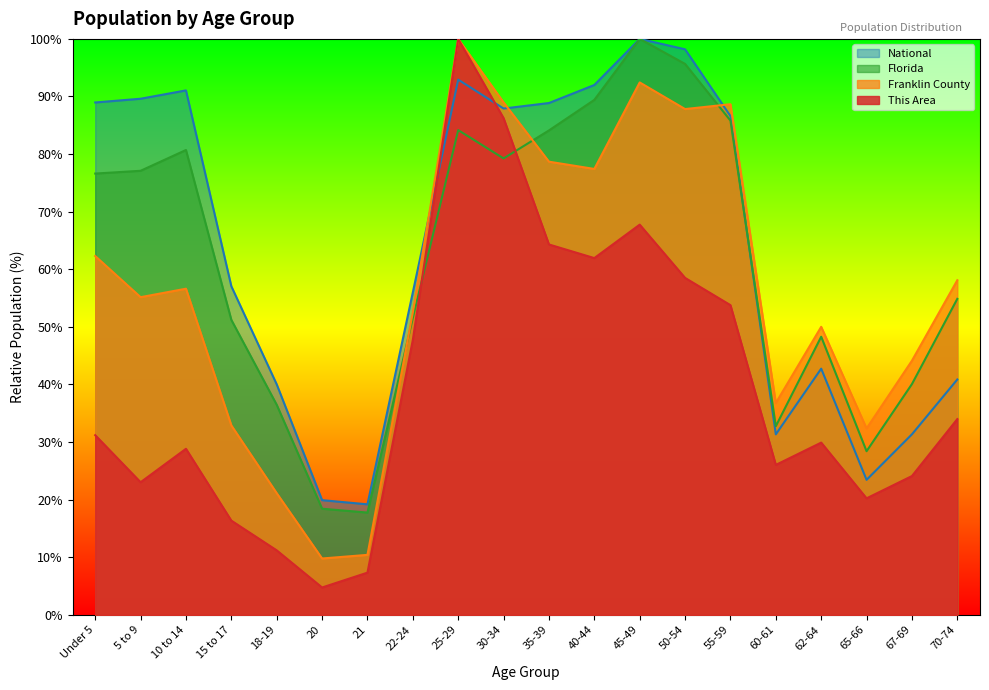

Reading left to right, list all the values displayed in this chart.

This Area: Under 5=31.2	5 to 9=23.0	10 to 14=28.8	15 to 17=16.3	18-19=11.2	20=4.7	21=7.3	22-24=47.7	25-29=100.0	30-34=86.2	35-39=64.3	40-44=61.9	45-49=67.7	50-54=58.5	55-59=53.8	60-61=26.0	62-64=29.9	65-66=20.2	67-69=24.1	70-74=34.0
Franklin County: Under 5=62.3	5 to 9=55.1	10 to 14=56.6	15 to 17=32.9	18-19=21.1	20=9.8	21=10.4	22-24=52.5	25-29=100.0	30-34=89.0	35-39=78.7	40-44=77.4	45-49=92.4	50-54=87.8	55-59=88.7	60-61=36.8	62-64=50.0	65-66=32.4	67-69=44.1	70-74=58.1
Florida: Under 5=76.6	5 to 9=77.1	10 to 14=80.7	15 to 17=51.2	18-19=36.5	20=18.4	21=17.7	22-24=51.5	25-29=84.2	30-34=79.2	35-39=84.1	40-44=89.4	45-49=100.0	50-54=95.7	55-59=85.8	60-61=32.7	62-64=48.3	65-66=28.4	67-69=40.1	70-74=54.9
National: Under 5=89.0	5 to 9=89.6	10 to 14=91.1	15 to 17=57.0	18-19=40.0	20=19.9	21=19.2	22-24=56.0	25-29=92.9	30-34=87.9	35-39=88.9	40-44=92.0	45-49=100.0	50-54=98.2	55-59=86.6	60-61=31.3	62-64=42.7	65-66=23.4	67-69=31.3	70-74=40.9